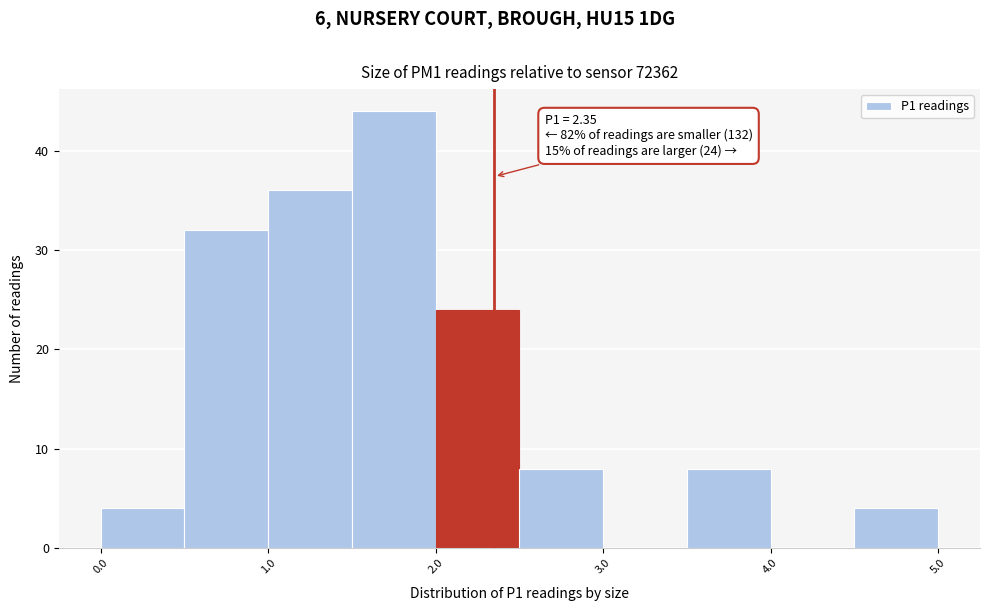

Over which range of the x-axis is the bar tallest?

1.5 to 2.0